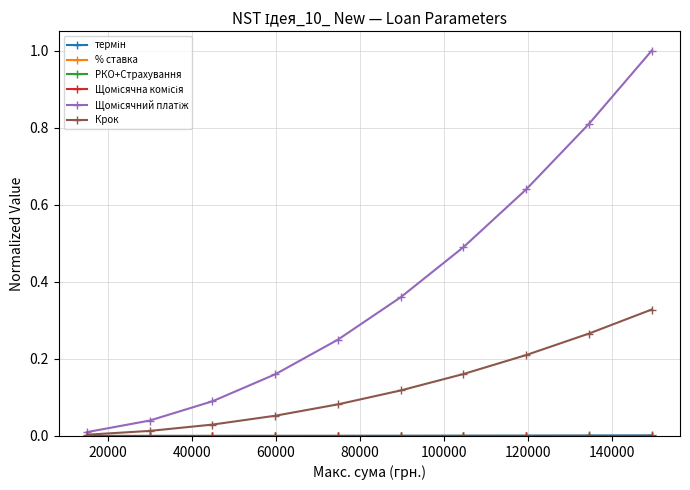

Count the number of data series in this chart.

6